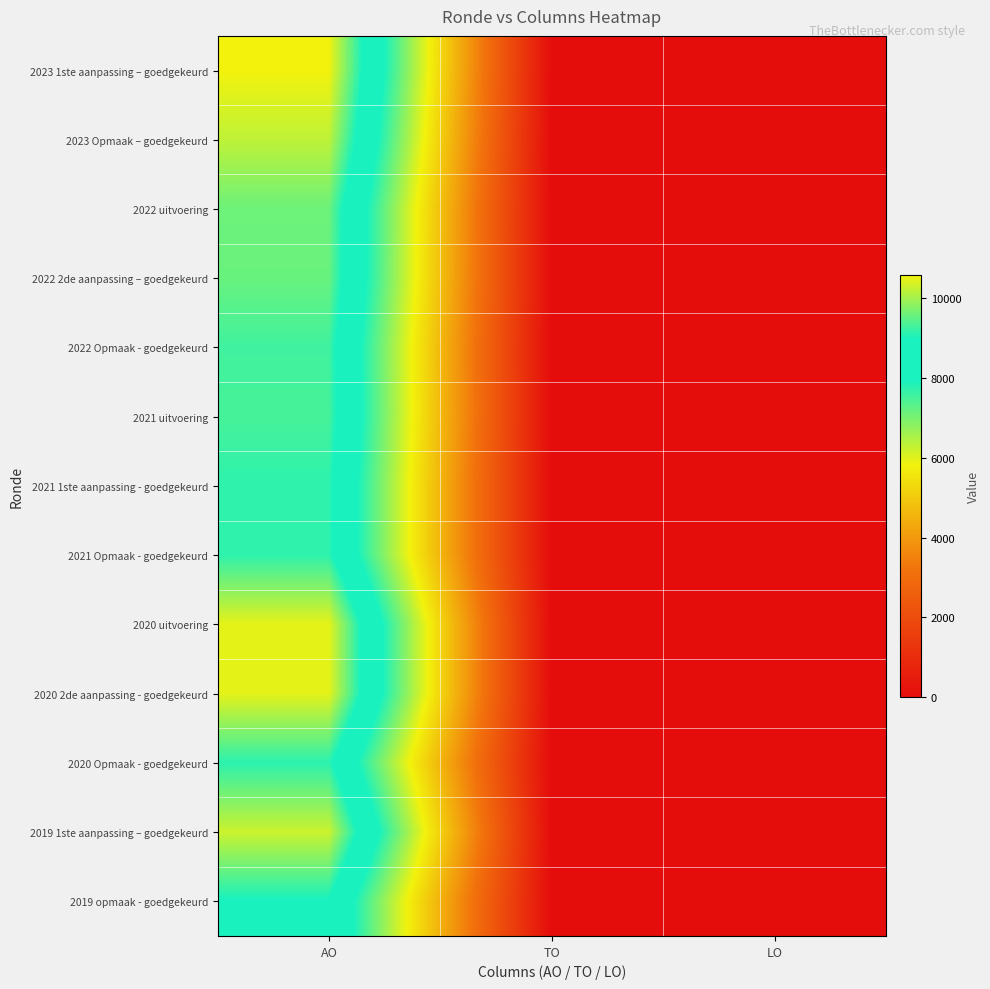

Which has a higher value, AO or TO?

AO